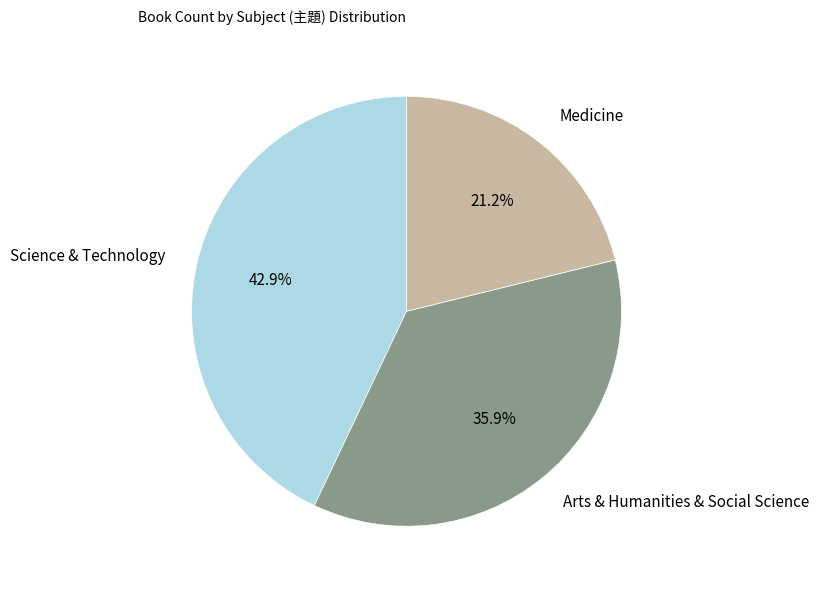

Is there any slice that represents more than half of the pie?

No